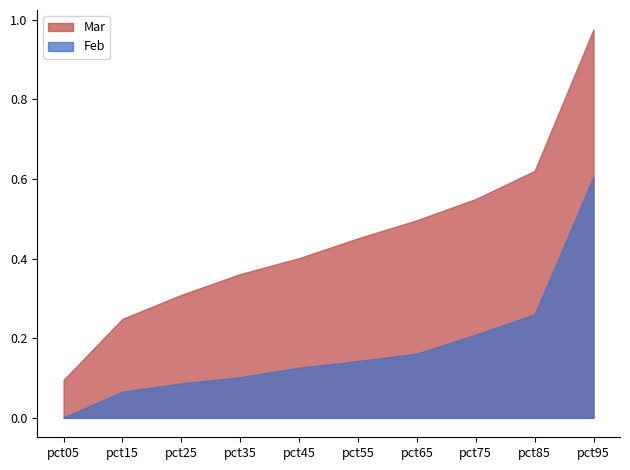

True or false: Mar and Feb intersect in this chart.

False